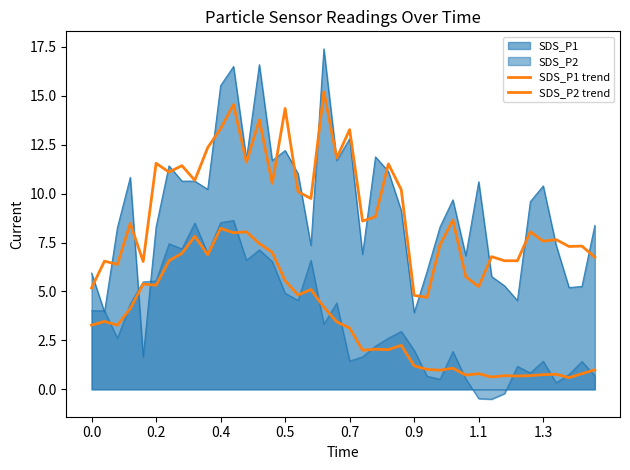

How many data points in SDS_P2 trend are less than 3?

19